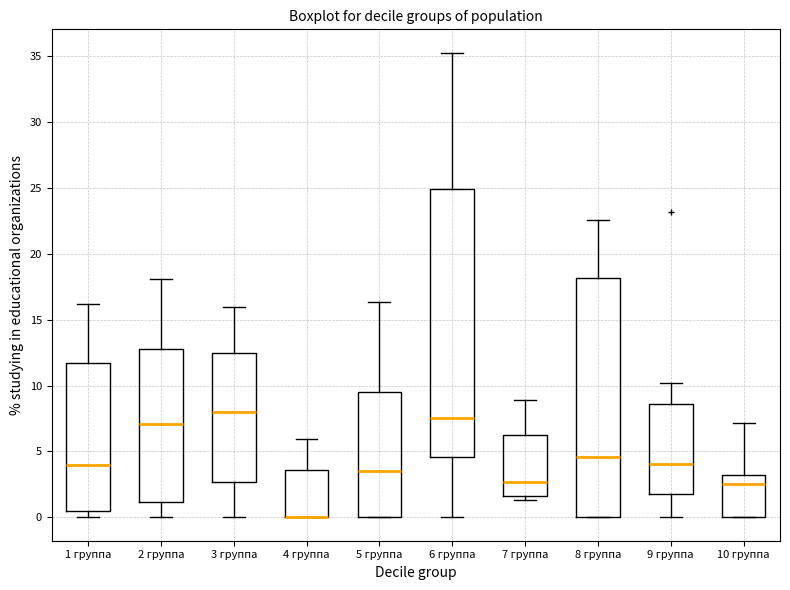

Comparing the boxes themselves (not the whiskers), which one is the tallest?

6 группа